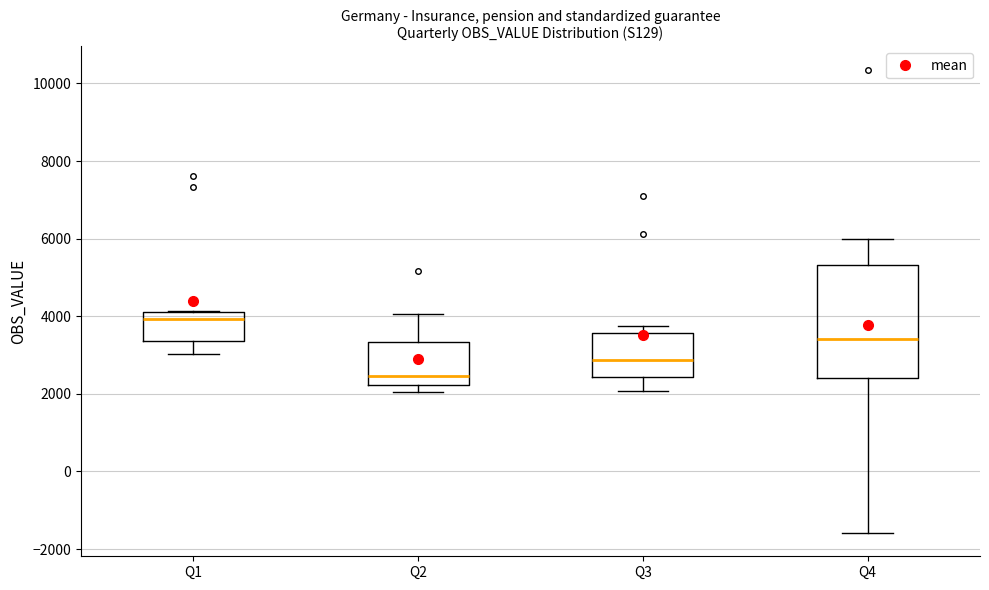

Comparing the boxes themselves (not the whiskers), which one is the tallest?

Q4